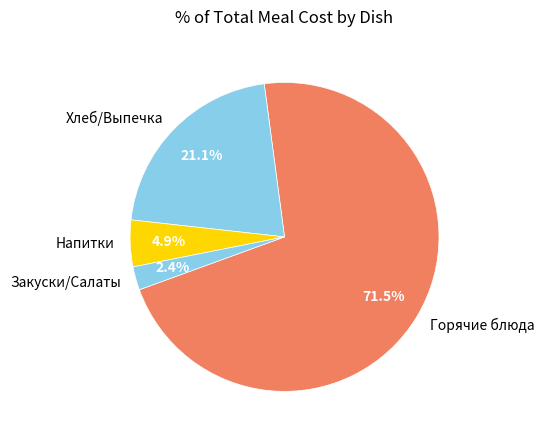

To the nearest percent, what is the average slice percentage?

25%